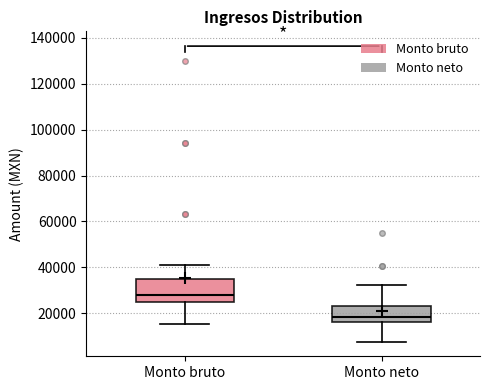

Which box's median line is the lowest?

Monto neto